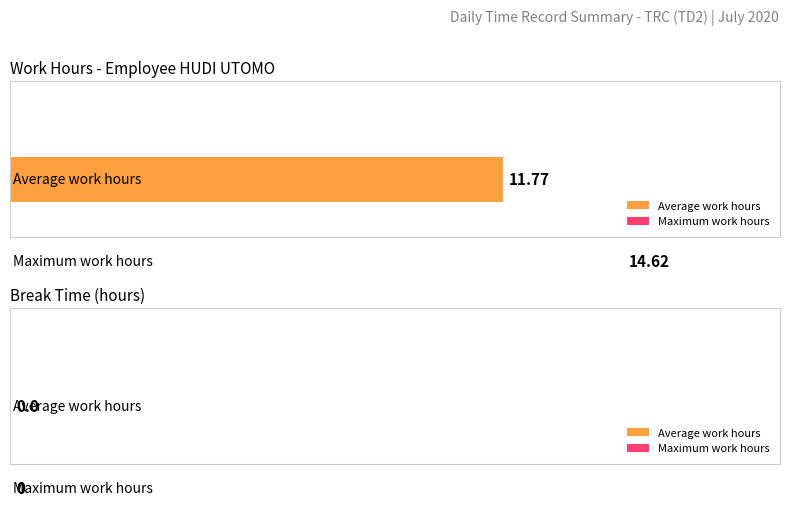

Does the chart contain any negative values?

No